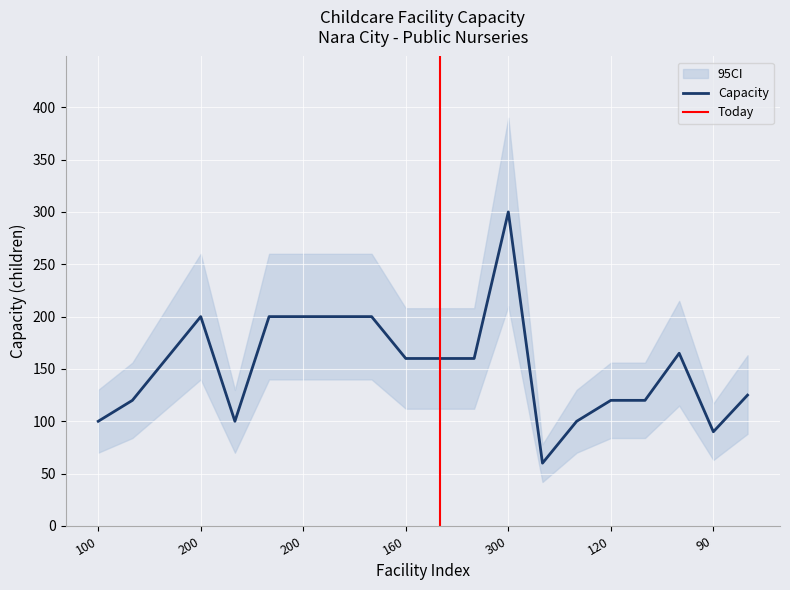

What is the difference between the second highest and second lowest values in the Upper_CI series?

143